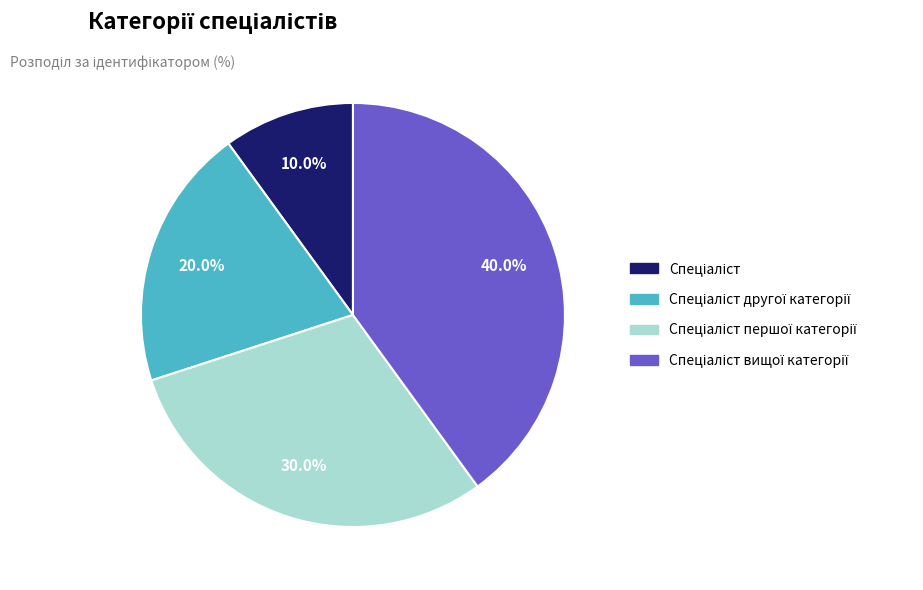

Does any single category account for the majority?

No